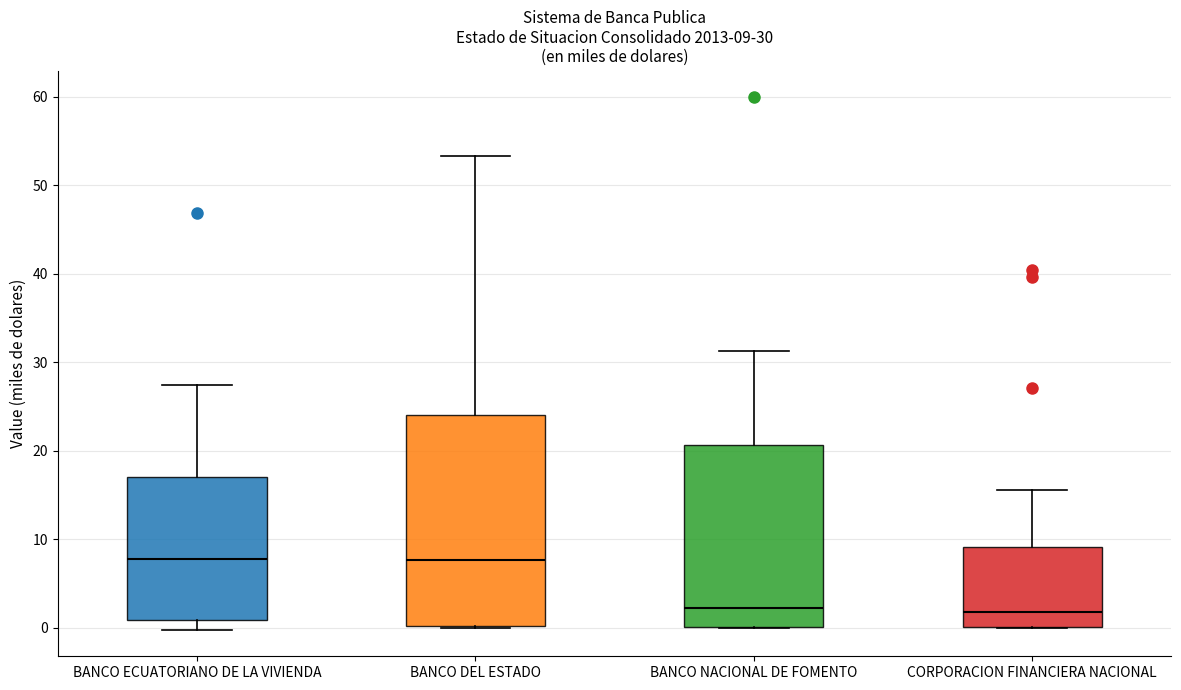

Which box is the tallest, from its lower edge to its upper edge?

BANCO DEL ESTADO